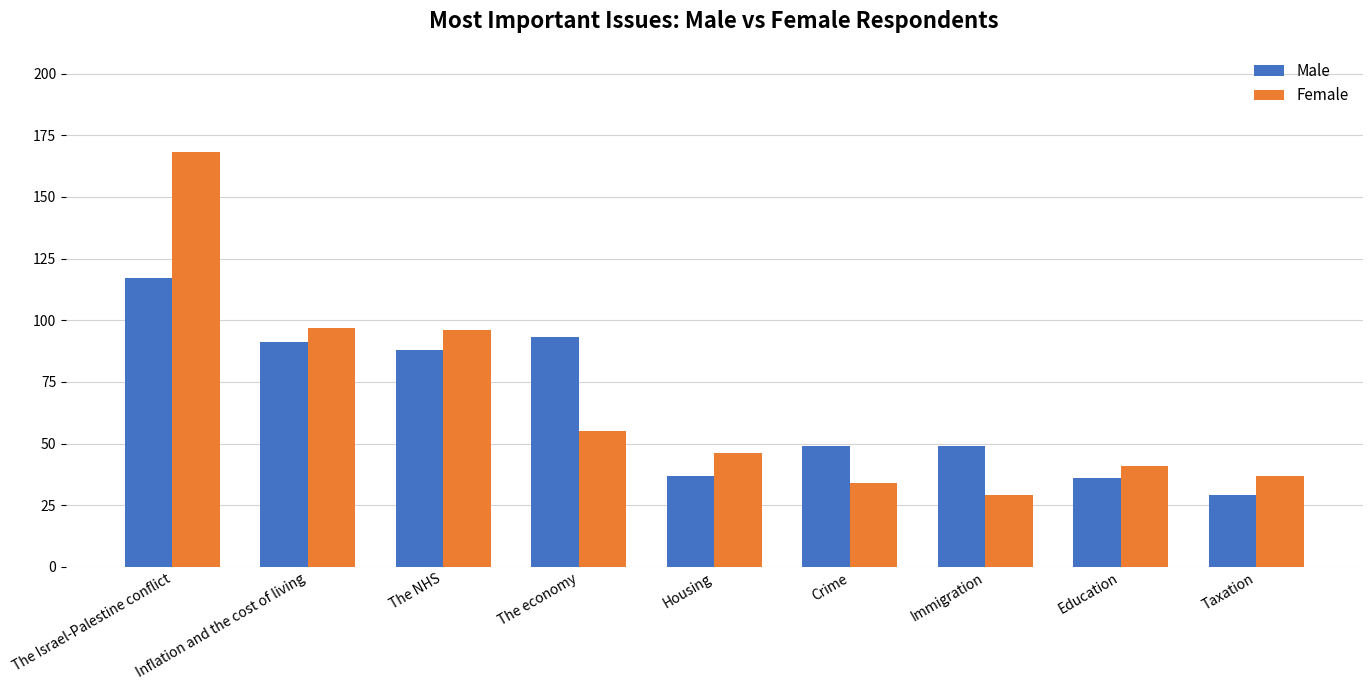

What is the sum of the Male values at Immigration and The NHS?

137